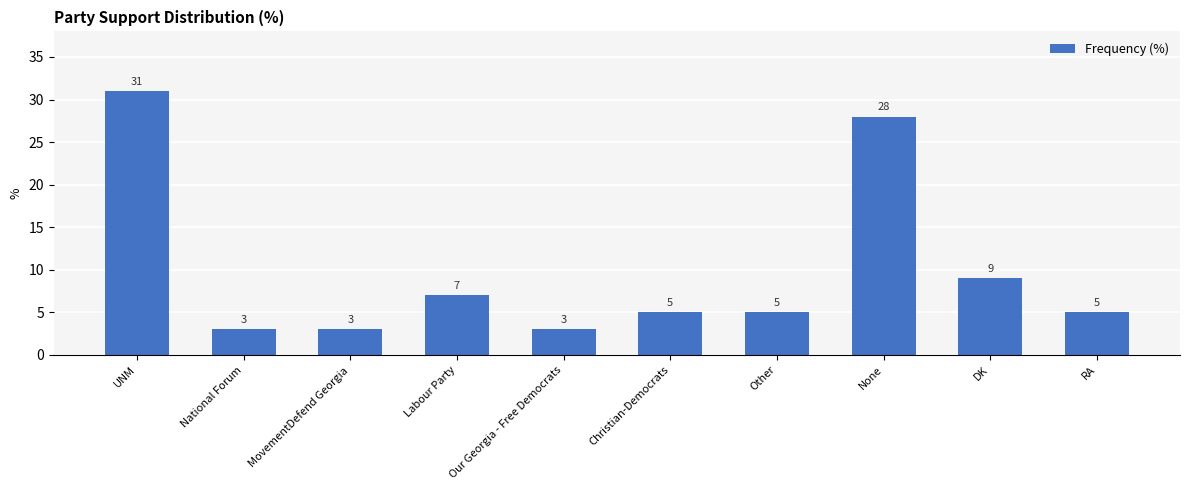

The chart shows a value of 15 at DK. True or false?

False